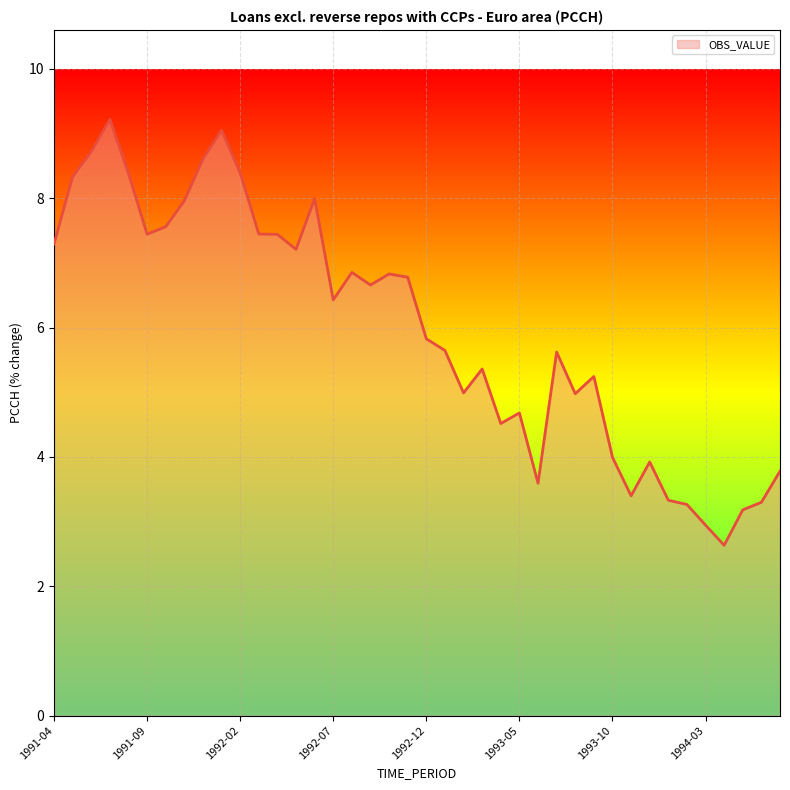

What is the difference between the maximum and minimum values?

6.6